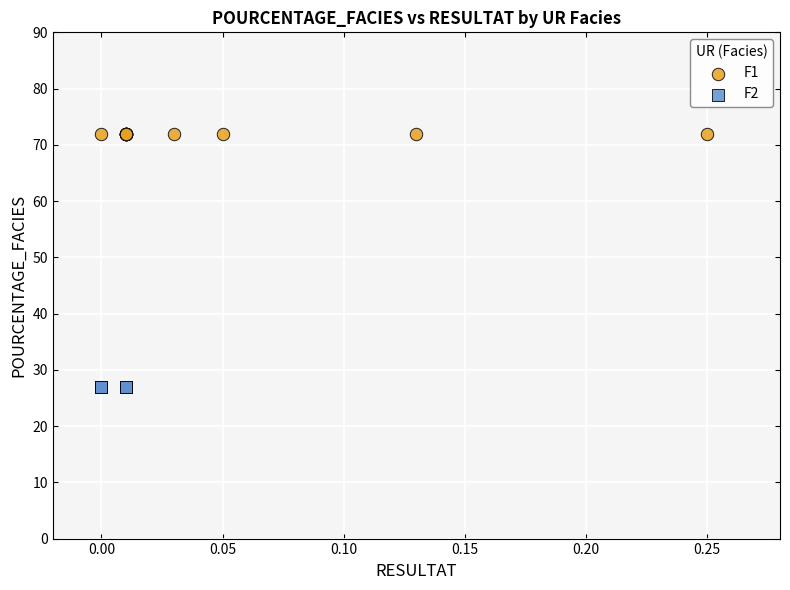

Which series reaches the minimum Y coordinate?

F2